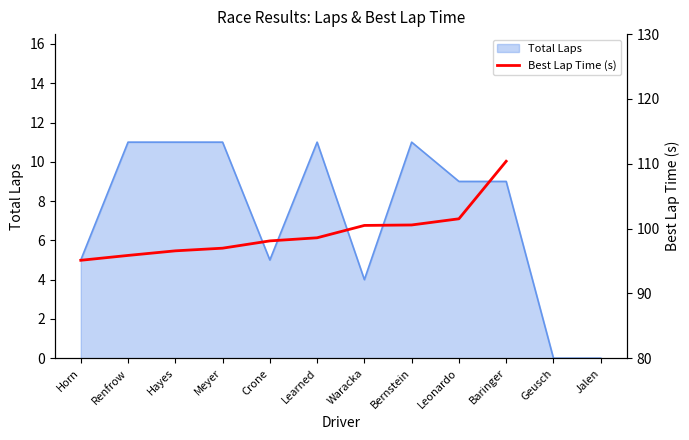

What is the maximum value for Total Laps?

11